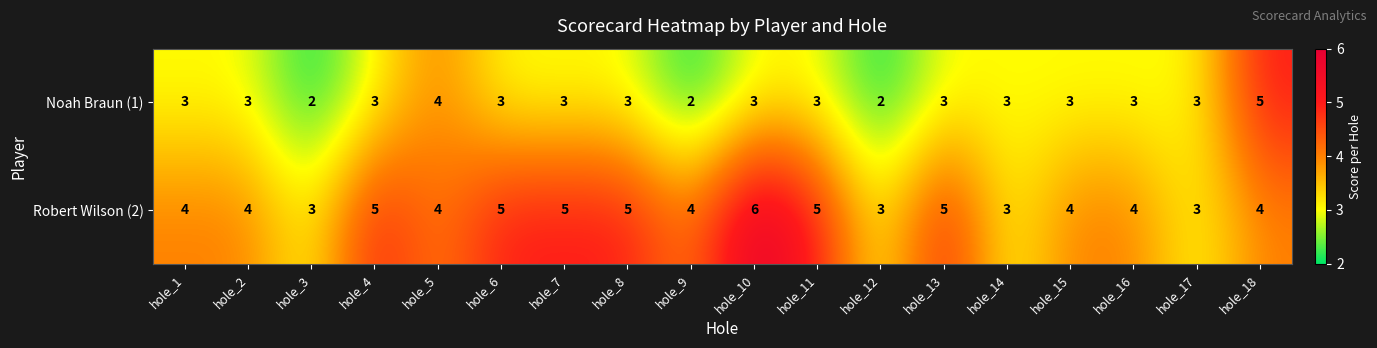

Which series changed the most between hole_8 and hole_10?

Robert Wilson (2)